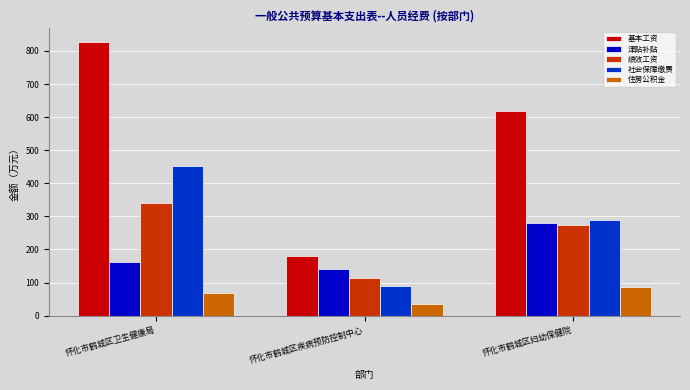

Reading right to left, transcribe all the data shown in this chart.

基本工资: 617.8	181.7	827.0
津贴补贴: 279.7	140.7	161.3
绩效工资: 274.6	115.0	341.3
社会保障缴费: 287.8	89.3	451.6
住房公积金: 88.1	36.7	69.0